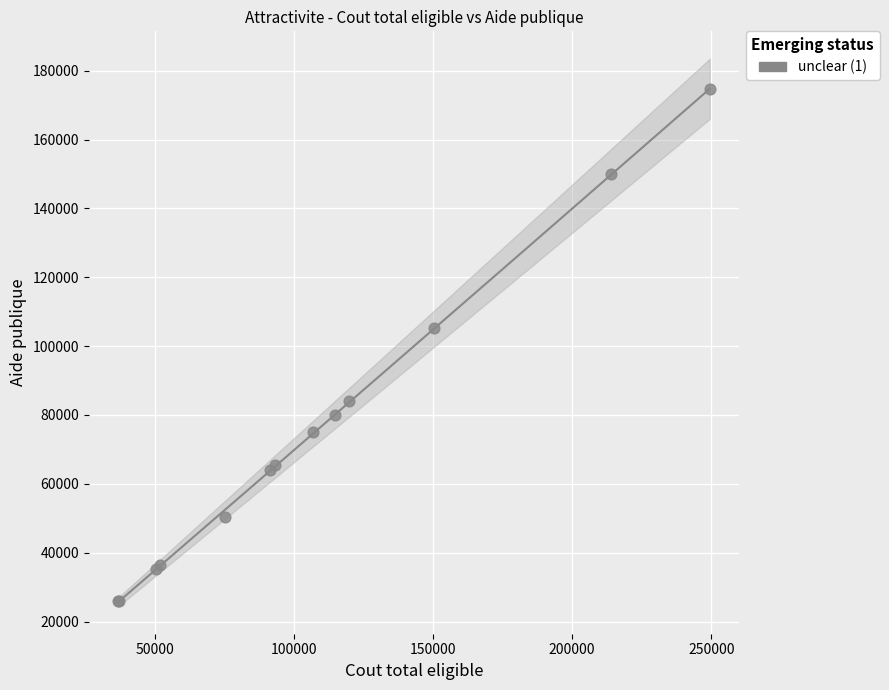

What Y value in the scatter plot is closest to 100256?

105279.6